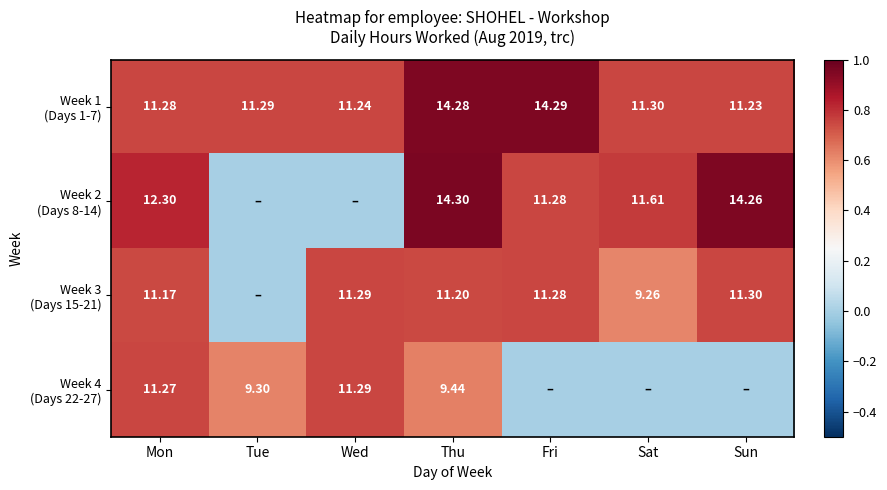

At which category does the chart reach its minimum across all series?

Tue